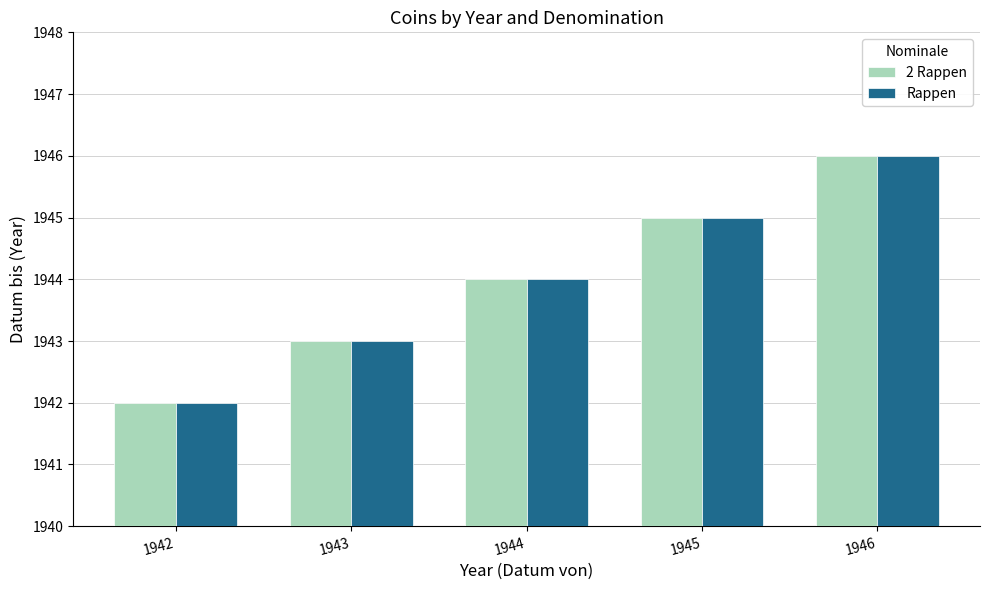

Count the Rappen values in the range 1943 to 1945.

3